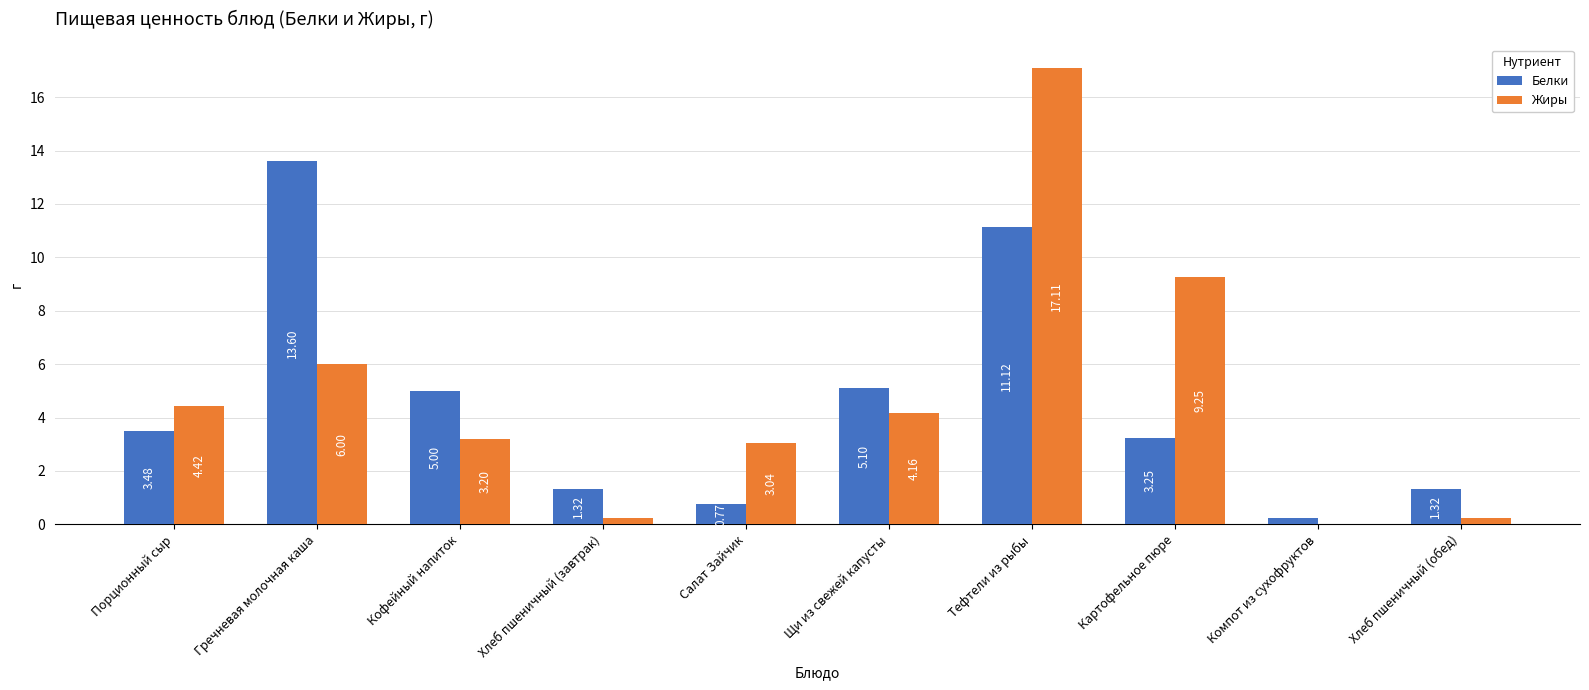

At which category is the sum across all series the highest?

Тефтели из рыбы